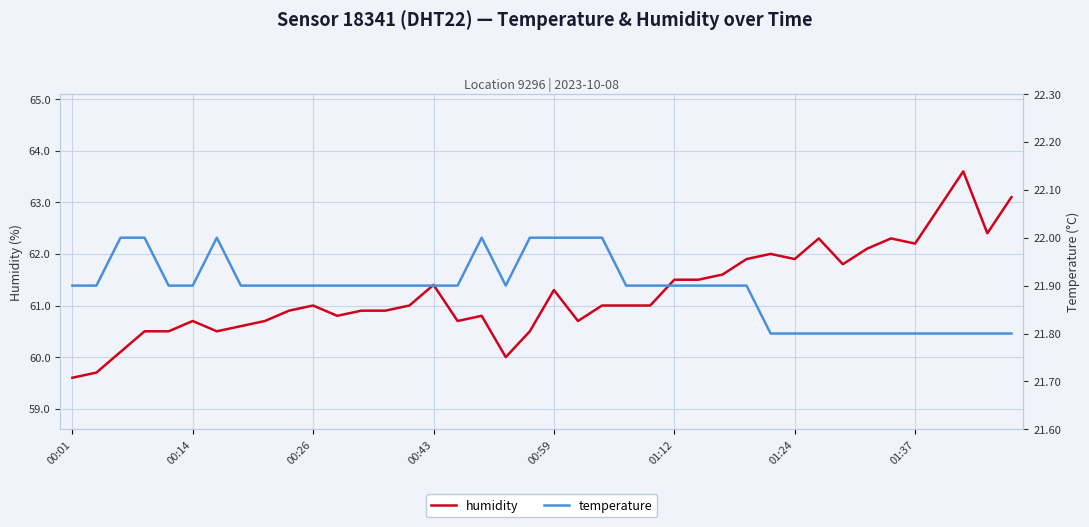

True or false: temperature has more than 0 interior local peaks.

True